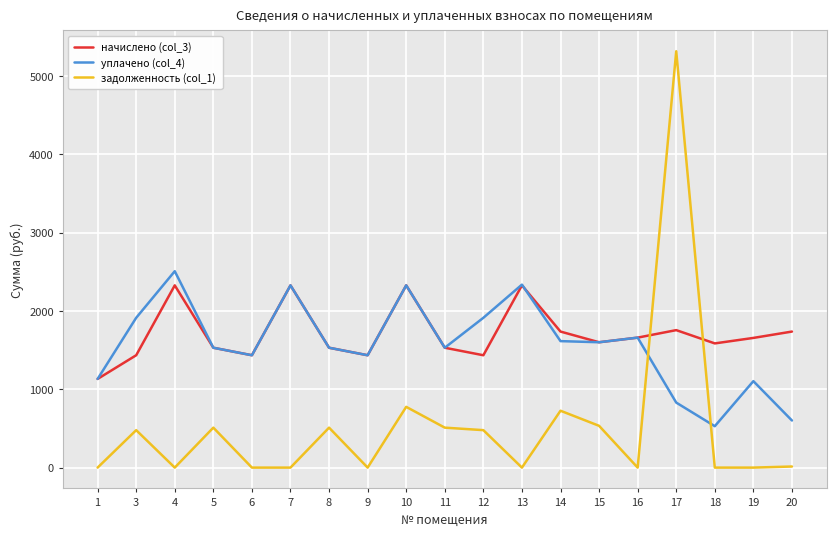

The value of задолженность (col_1) at 8 is 510.0. True or false?

True